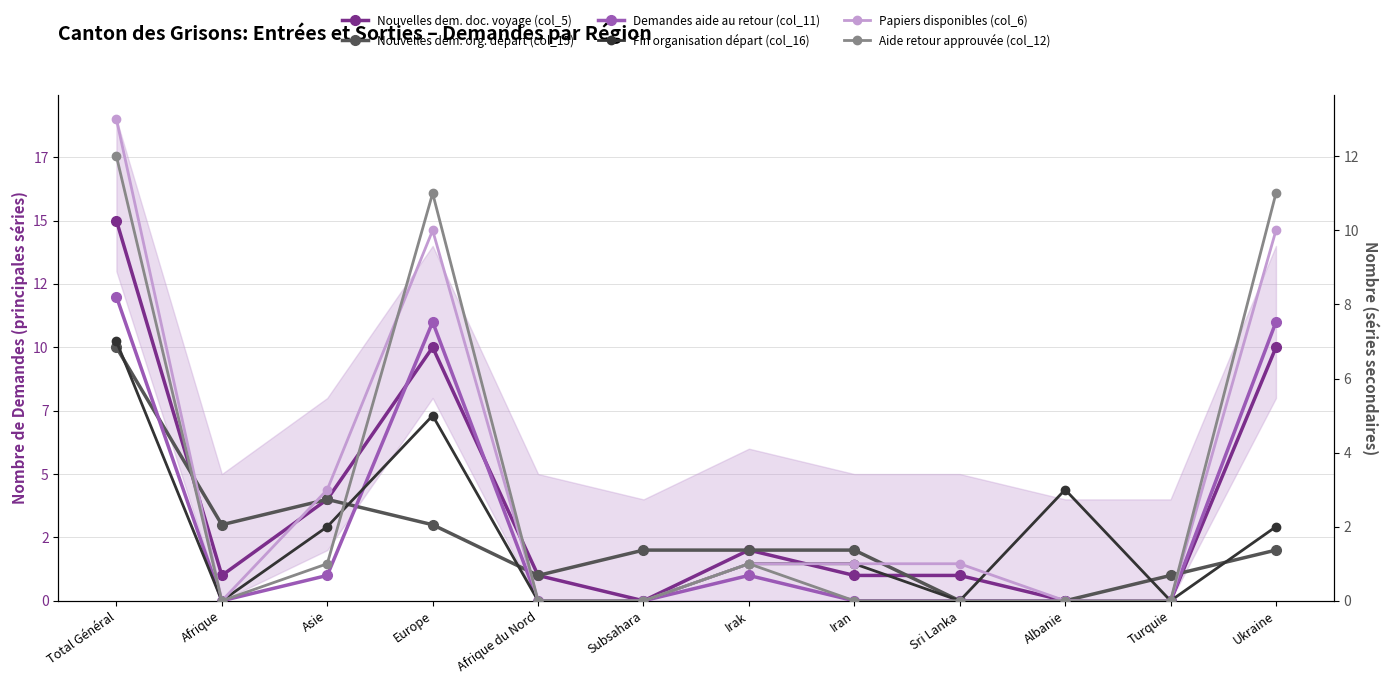

Reading left to right, extract all data points from this chart.

Nouvelles dem. doc. voyage (col_5): Total Général=15	Afrique=1	Asie=4	Europe=10	Afrique du Nord=1	Subsahara=0	Irak=2	Iran=1	Sri Lanka=1	Albanie=0	Turquie=0	Ukraine=10
Nouvelles dem. org. départ (col_15): Total Général=10	Afrique=3	Asie=4	Europe=3	Afrique du Nord=1	Subsahara=2	Irak=2	Iran=2	Sri Lanka=0	Albanie=0	Turquie=1	Ukraine=2
Demandes aide au retour (col_11): Total Général=12	Afrique=0	Asie=1	Europe=11	Afrique du Nord=0	Subsahara=0	Irak=1	Iran=0	Sri Lanka=0	Albanie=0	Turquie=0	Ukraine=11
Fin organisation départ (col_16): Total Général=7	Afrique=0	Asie=2	Europe=5	Afrique du Nord=0	Subsahara=0	Irak=1	Iran=1	Sri Lanka=0	Albanie=3	Turquie=0	Ukraine=2
Papiers disponibles (col_6): Total Général=13	Afrique=0	Asie=3	Europe=10	Afrique du Nord=0	Subsahara=0	Irak=1	Iran=1	Sri Lanka=1	Albanie=0	Turquie=0	Ukraine=10
Aide retour approuvée (col_12): Total Général=12	Afrique=0	Asie=1	Europe=11	Afrique du Nord=0	Subsahara=0	Irak=1	Iran=0	Sri Lanka=0	Albanie=0	Turquie=0	Ukraine=11